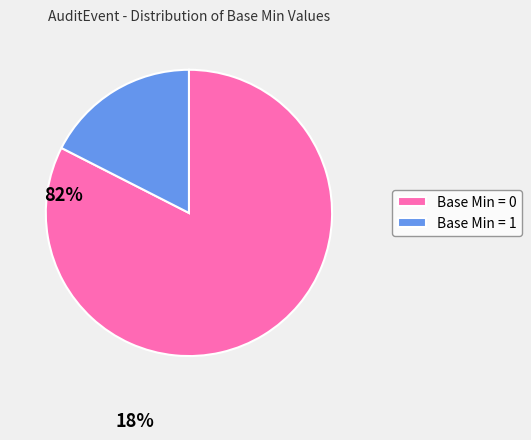

True or false: Base Min = 1 accounts for 23% of the total.

False